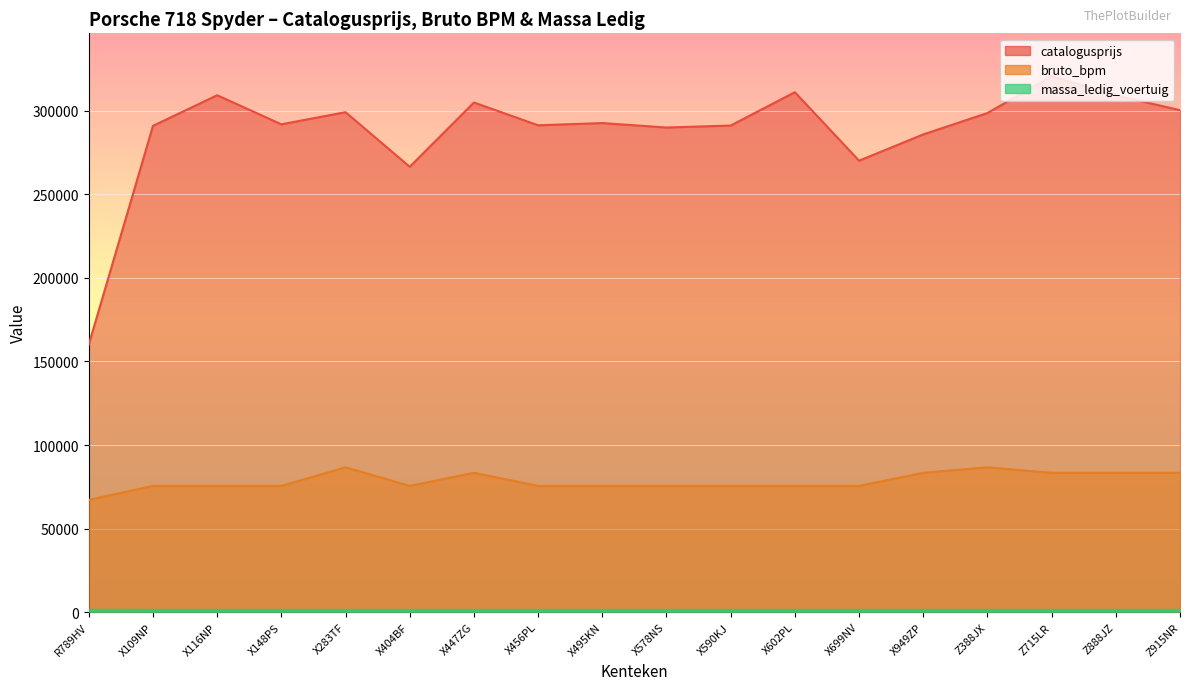

List the series in order of their peak value, lowest first.

massa_ledig_voertuig, bruto_bpm, catalogusprijs